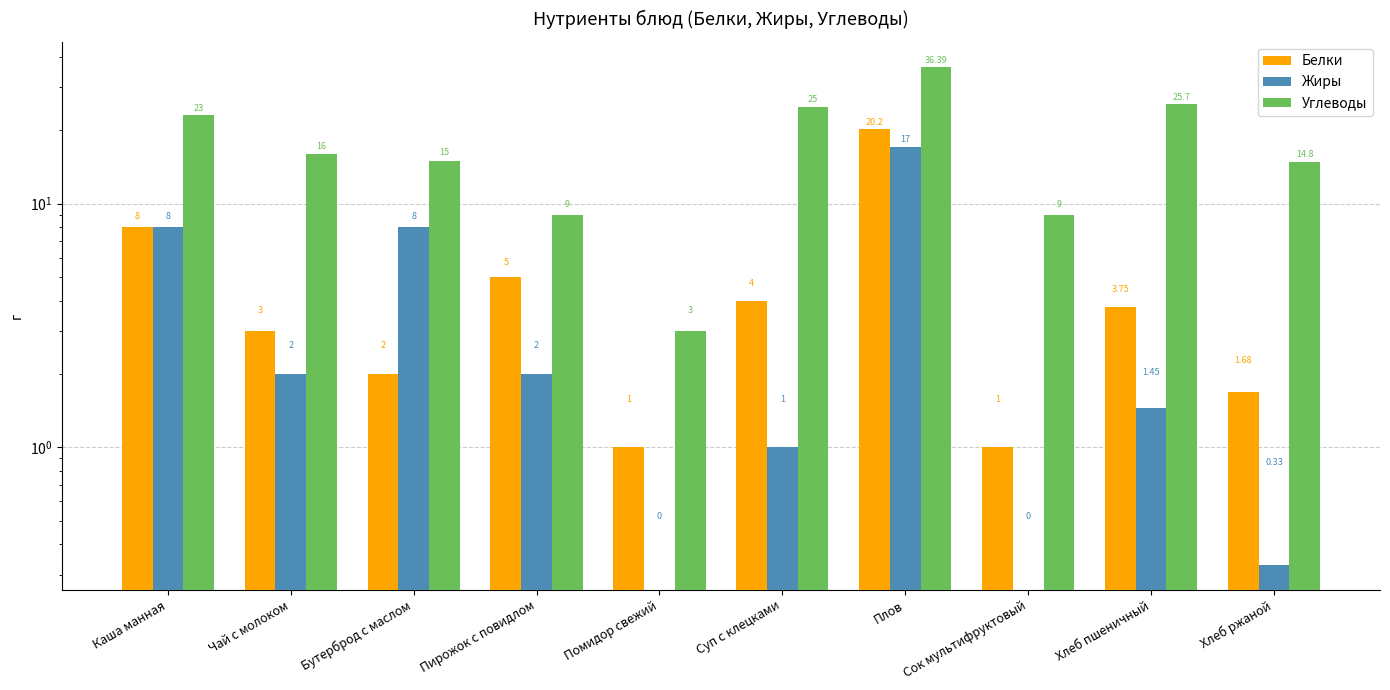

Rank the series by their maximum value, from lowest to highest.

Жиры, Белки, Углеводы